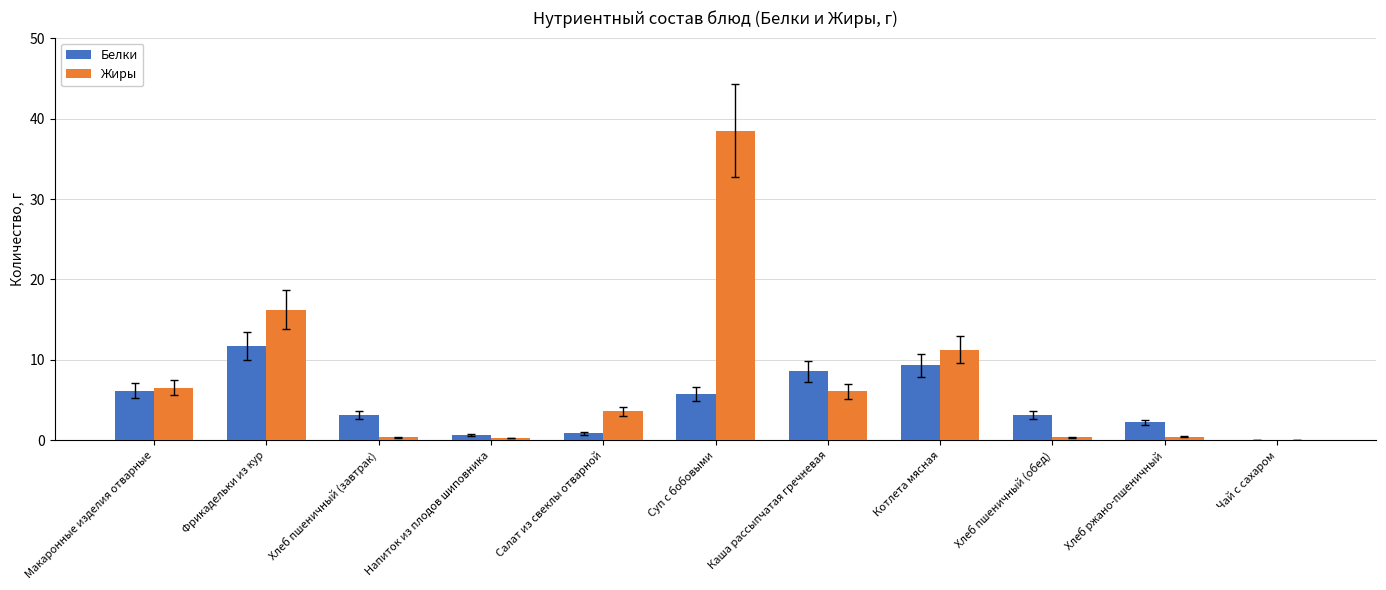

The Жиры series shows 9.8 at Фрикадельки из кур. True or false?

False